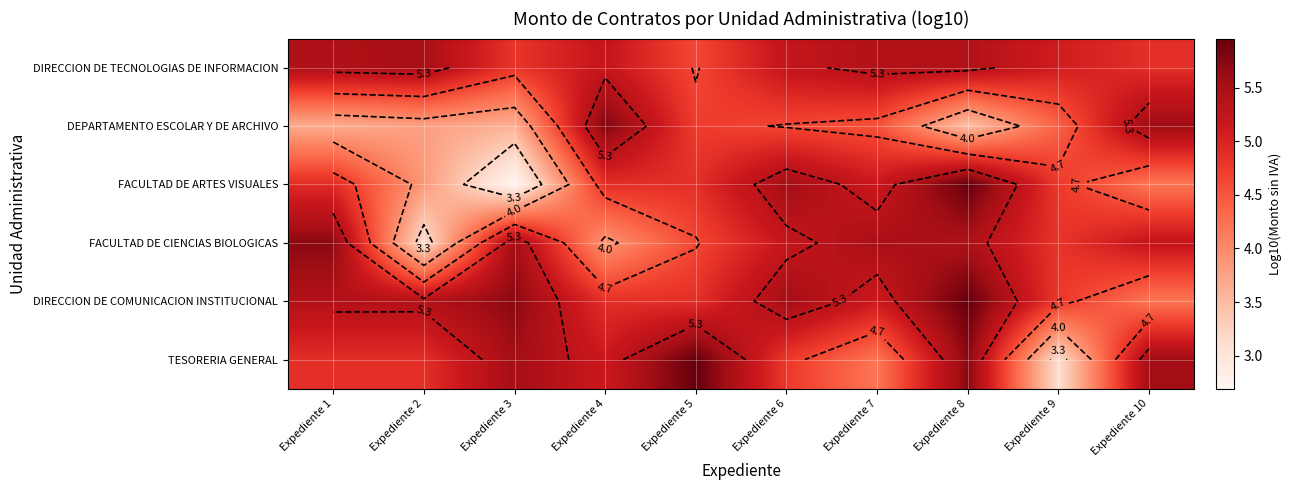

List the labels in order of DIRECCION DE TECNOLOGIAS DE INFORMACION value, largest first.

Expediente 2, Expediente 1, Expediente 7, Expediente 8, Expediente 6, Expediente 4, Expediente 9, Expediente 10, Expediente 3, Expediente 5